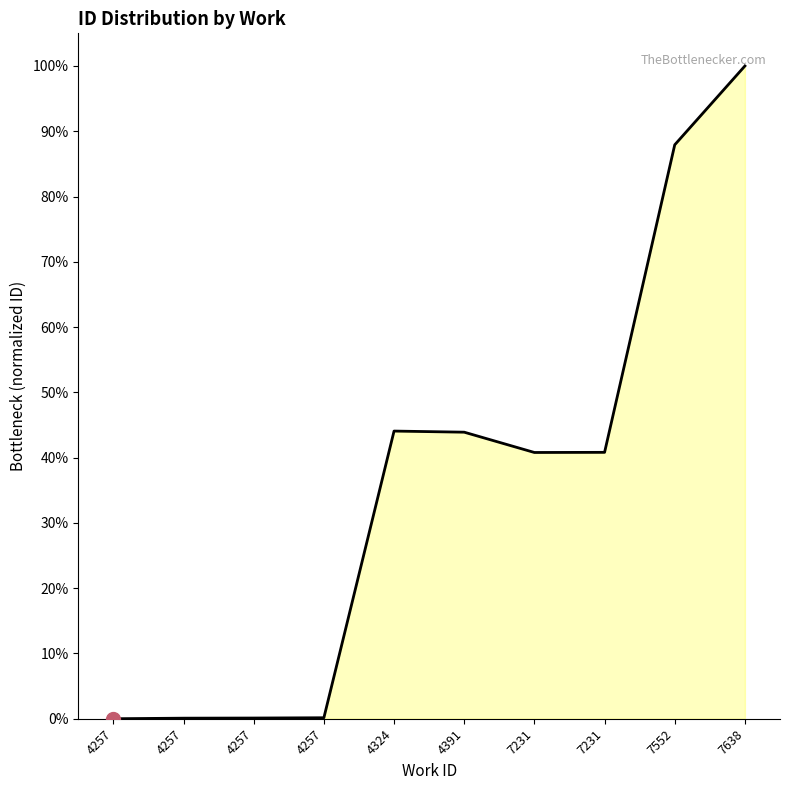

List the labels in order of value, largest first.

7638, 7552, 4324, 4391, 7231, 7231, 4257, 4257, 4257, 4257